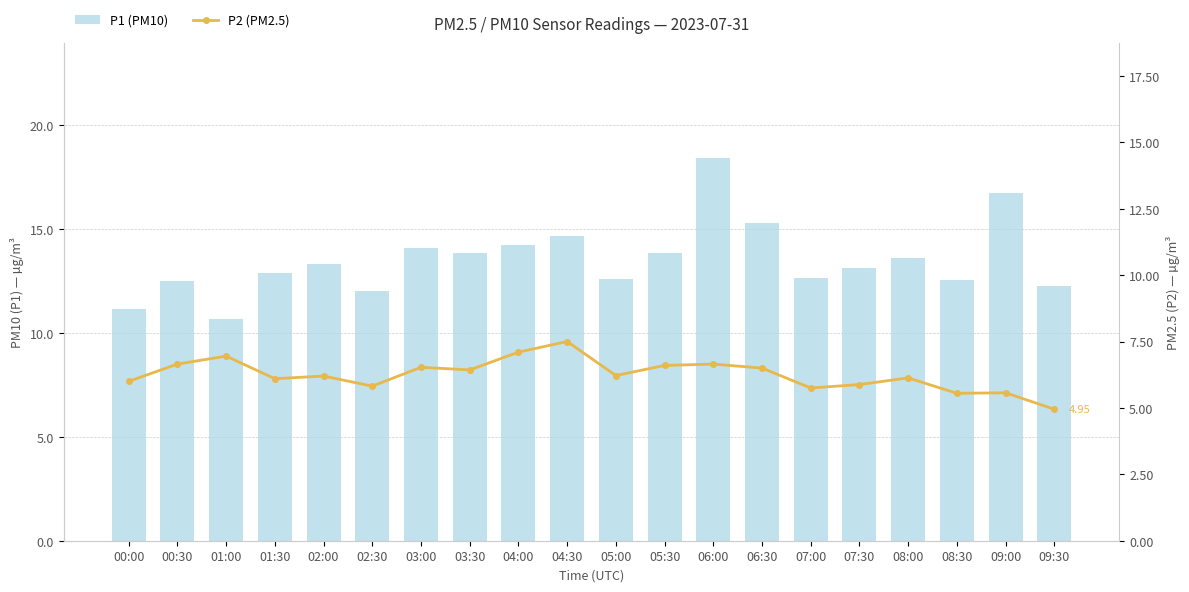

Does the chart contain any negative values?

No